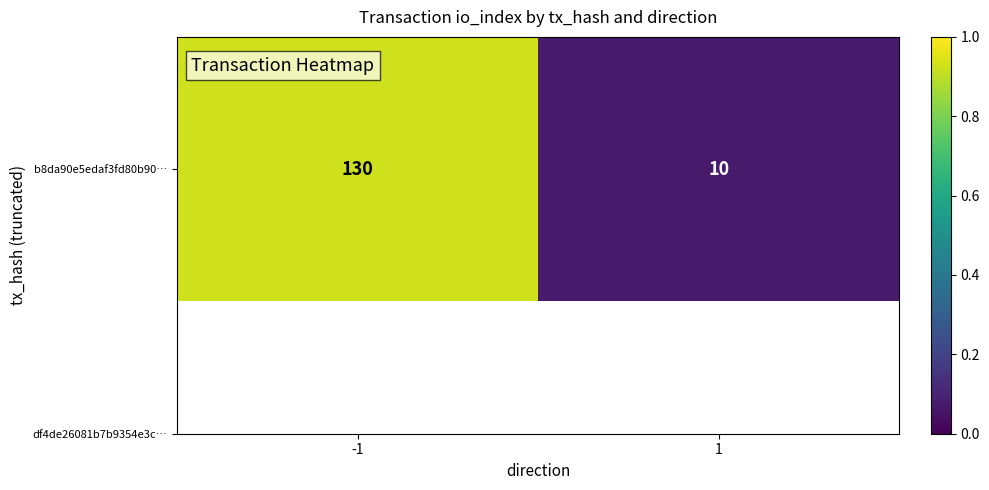

Reading left to right, extract all data points from this chart.

-1=0.9	1=0.1